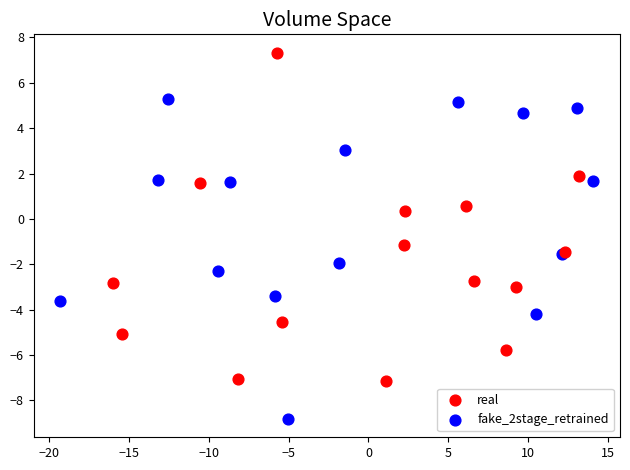

Which series contains the highest Y value?

real